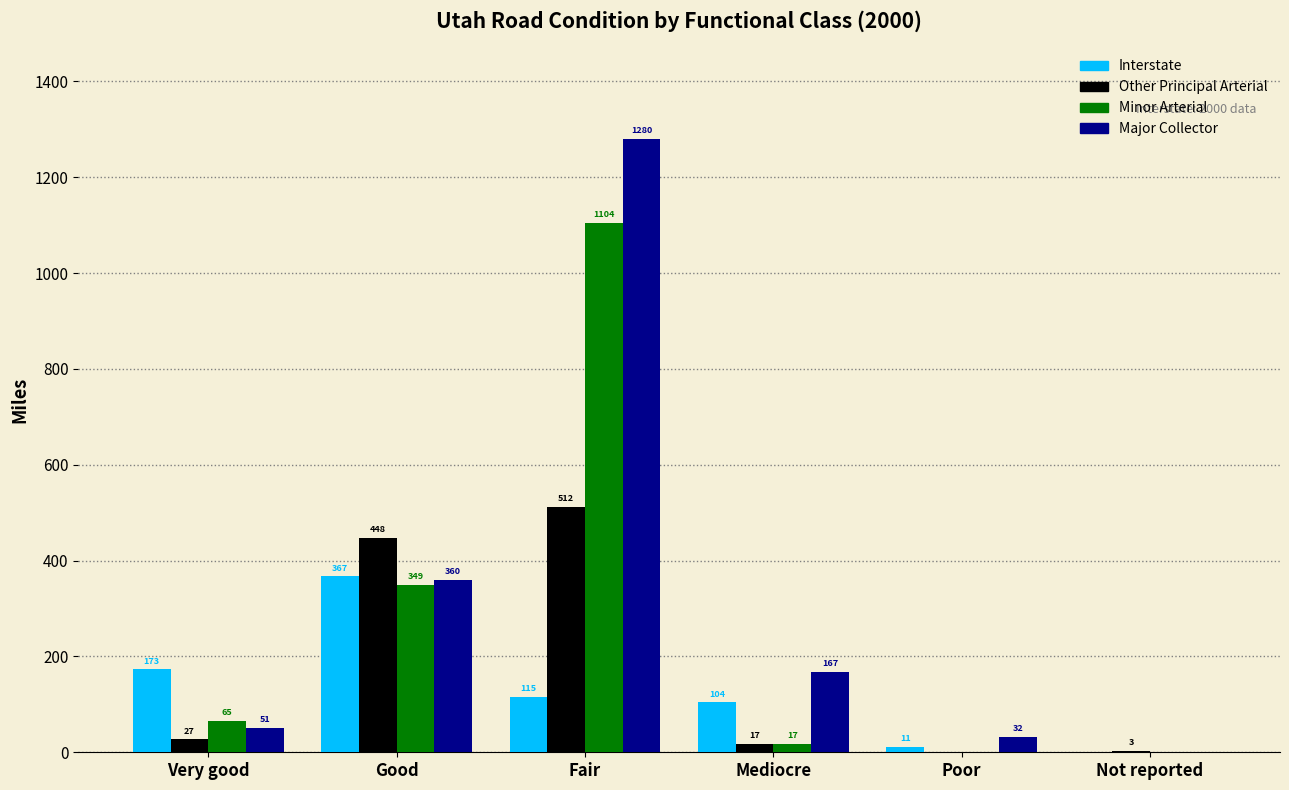

Reading left to right, list all the values displayed in this chart.

Interstate: Very good=173	Good=367	Fair=115	Mediocre=104	Poor=11	Not reported=0
Other Principal Arterial: Very good=27	Good=448	Fair=512	Mediocre=17	Poor=0	Not reported=3
Minor Arterial: Very good=65	Good=349	Fair=1104	Mediocre=17	Poor=0	Not reported=0
Major Collector: Very good=51	Good=360	Fair=1280	Mediocre=167	Poor=32	Not reported=0